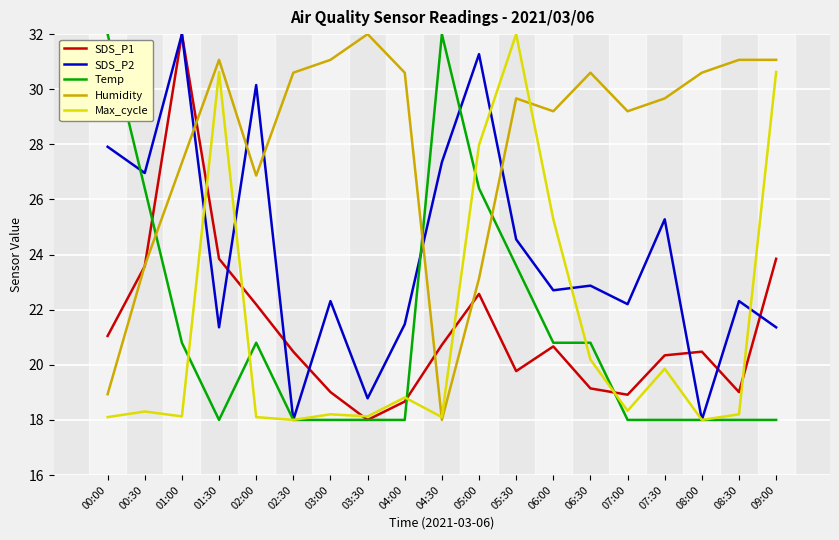

Which series ends up on top after the final intersection of SDS_P2 and Humidity?

Humidity